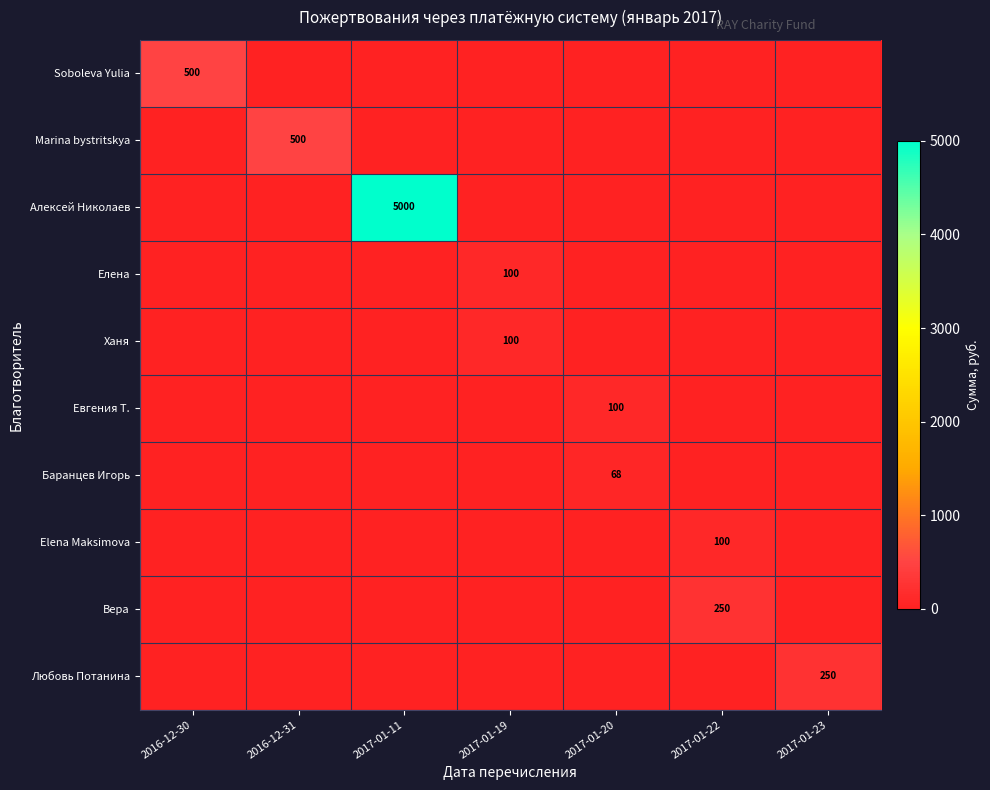

Which has a higher value, 2017-01-11 or 2017-01-23?

2017-01-11